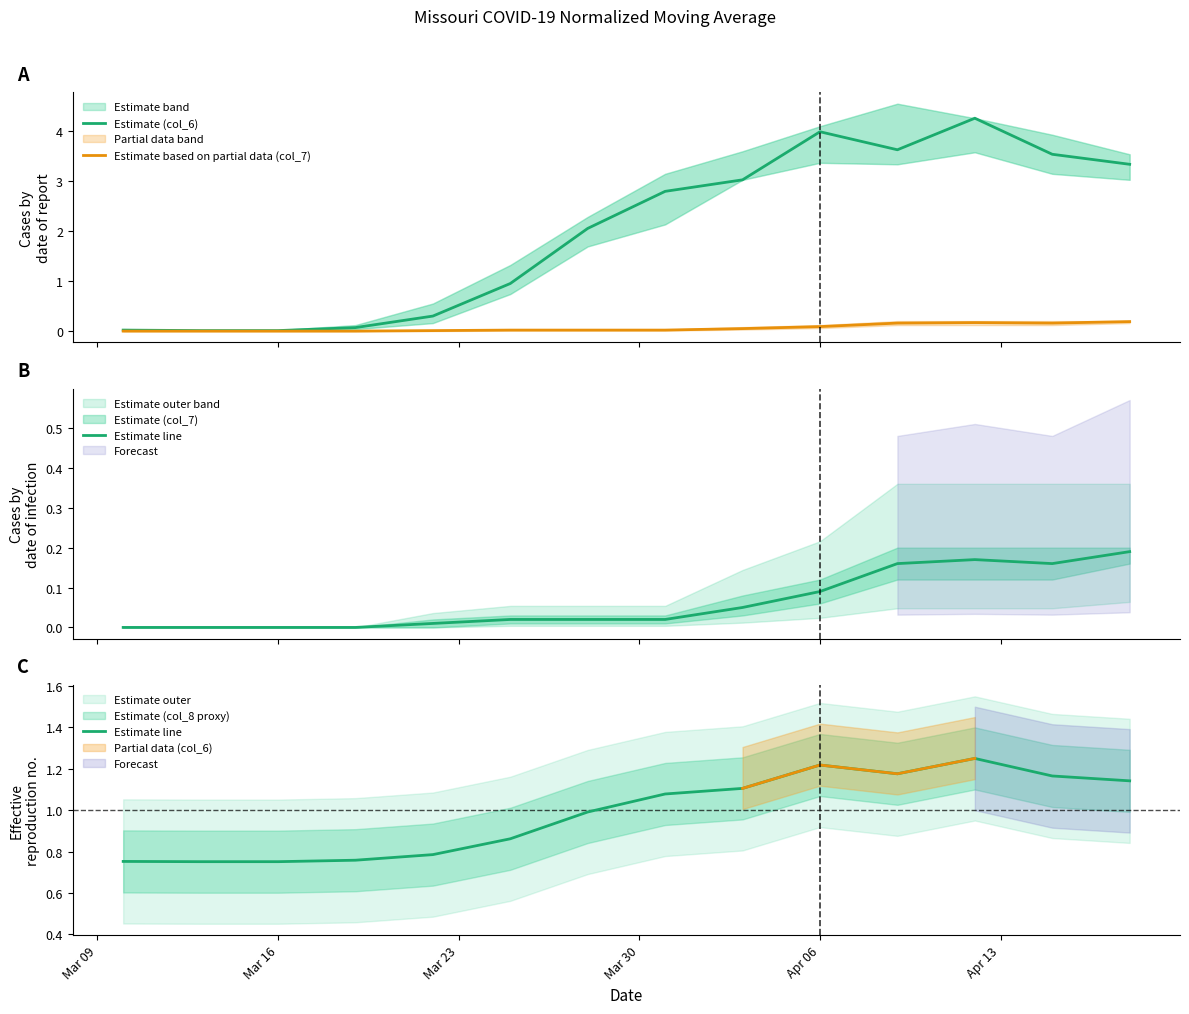

True or false: Estimate based on partial data (col_7) has more than 0 points higher than both neighbors.

True